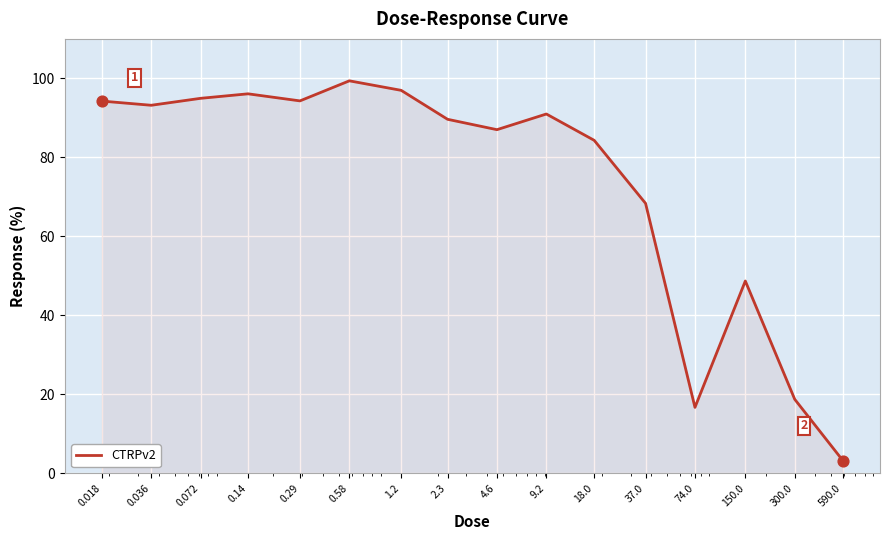

What is the difference between the maximum and minimum values?

96.2